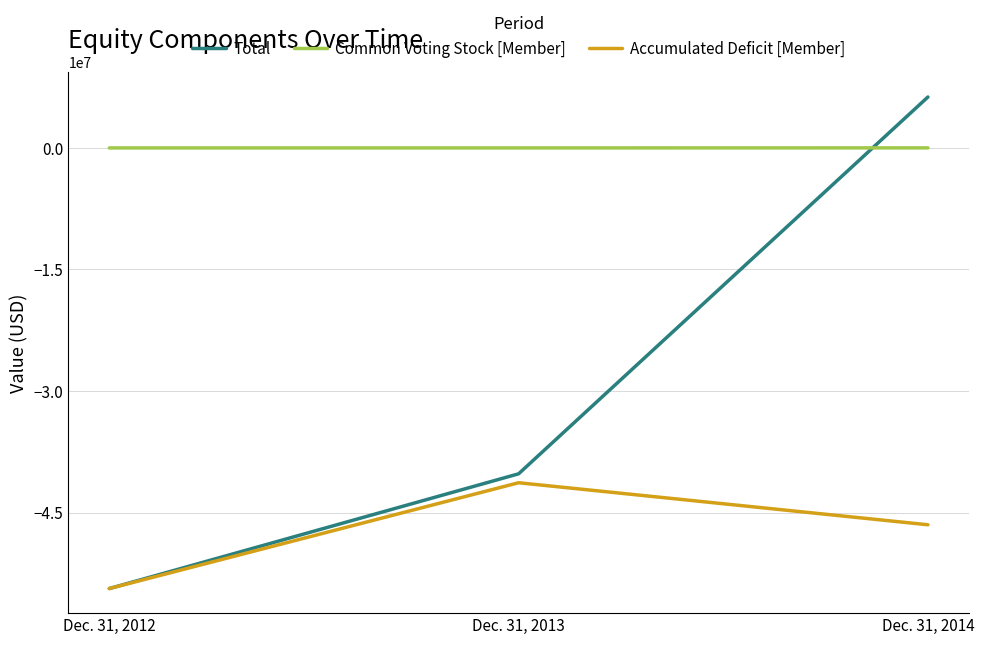

What is the smallest value displayed?

-54384810